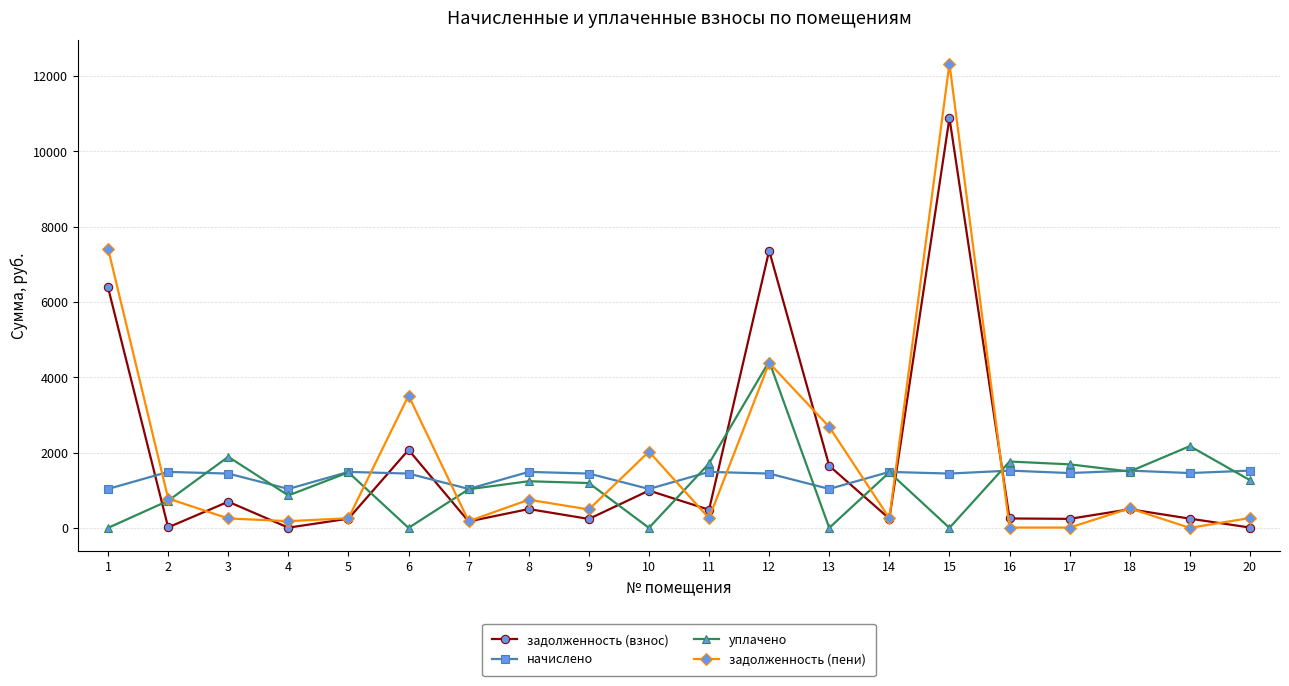

What are all the series names shown in the legend?

задолженность (взнос), начислено, уплачено, задолженность (пени)